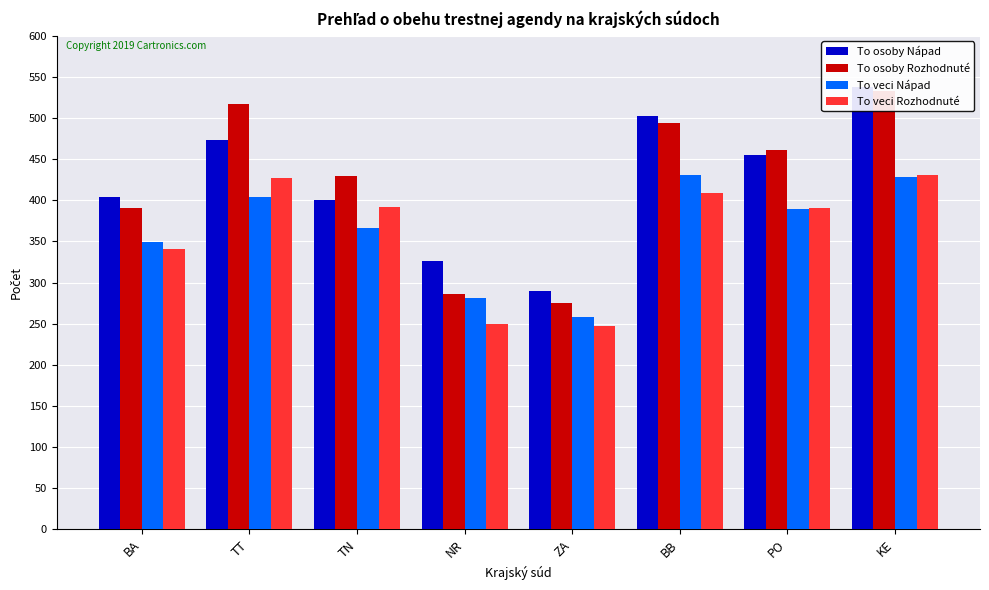

How many data points in To osoby Nápad are above 455?

3